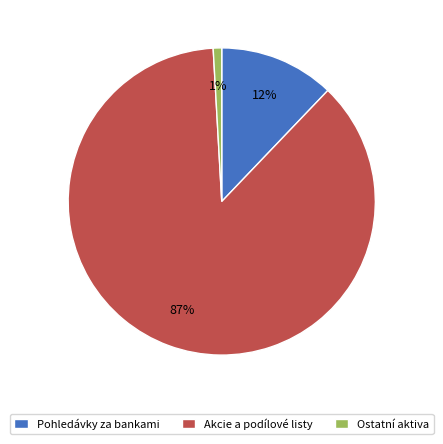

To the nearest percent, what is the difference between the largest and smallest slice percentages?

86%